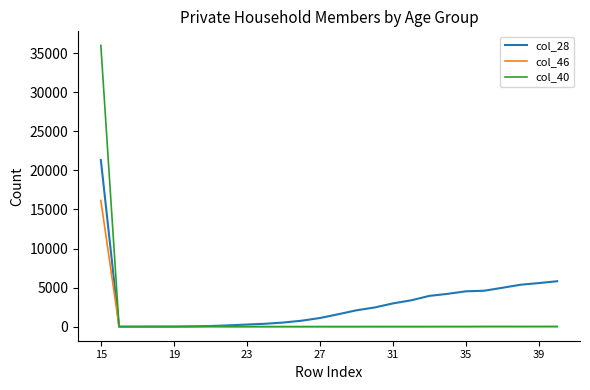

Count the number of data series in this chart.

3